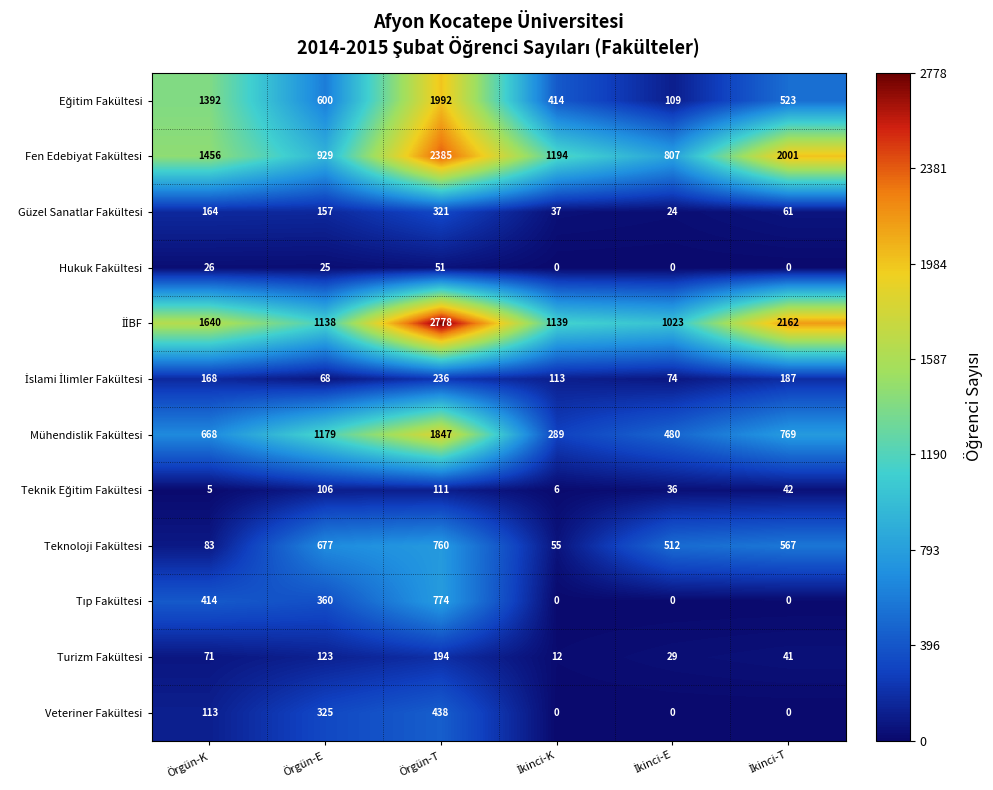

What is the total value across all series at Örgün-T?

11887